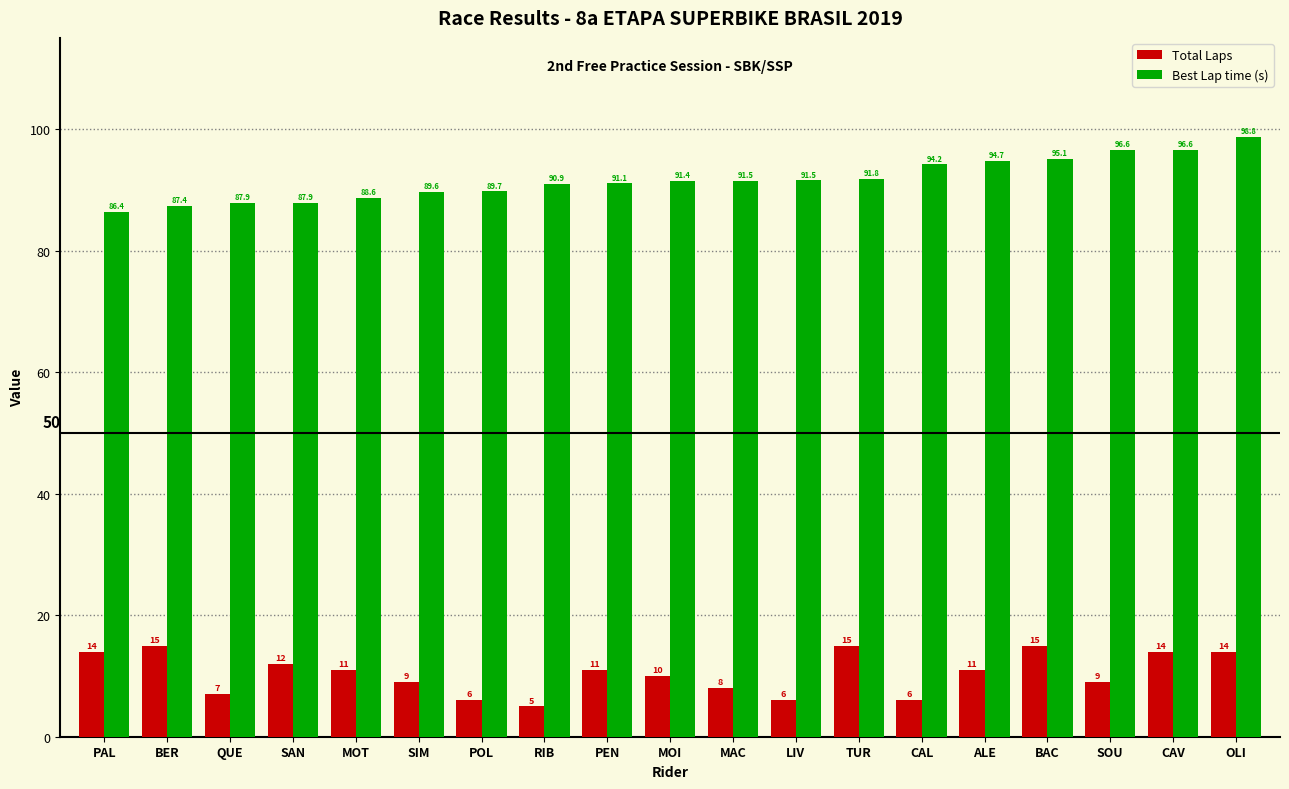

How many bars are there in total?

38